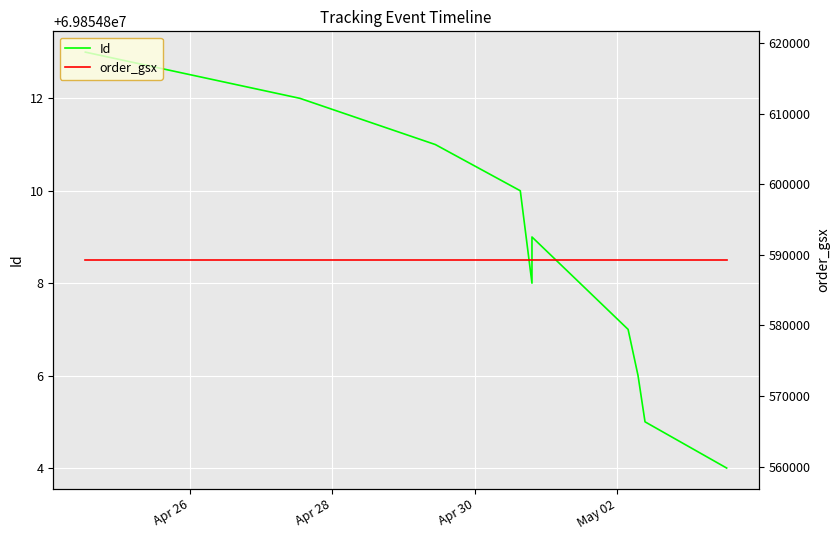

At how many categories does at least one series exceed 29123227?

10